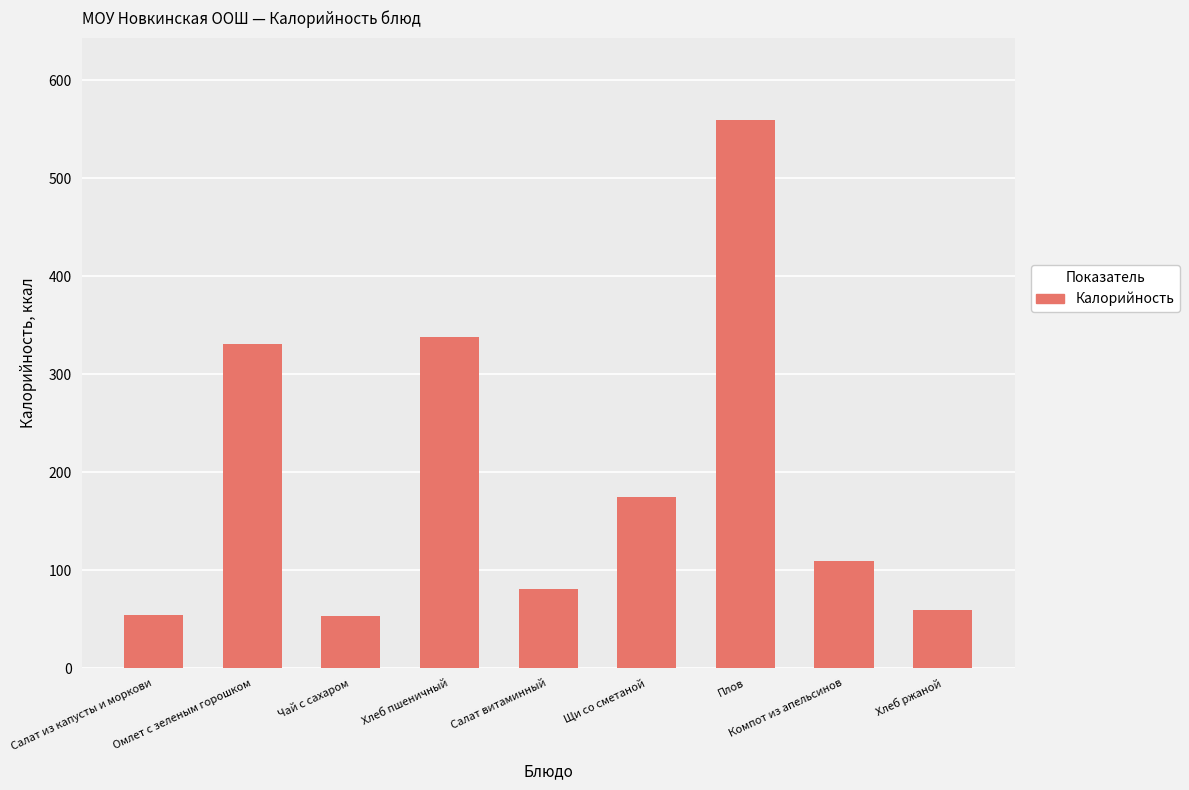

What is the change in value from Салат из капусты и моркови to Плов?

+505.0